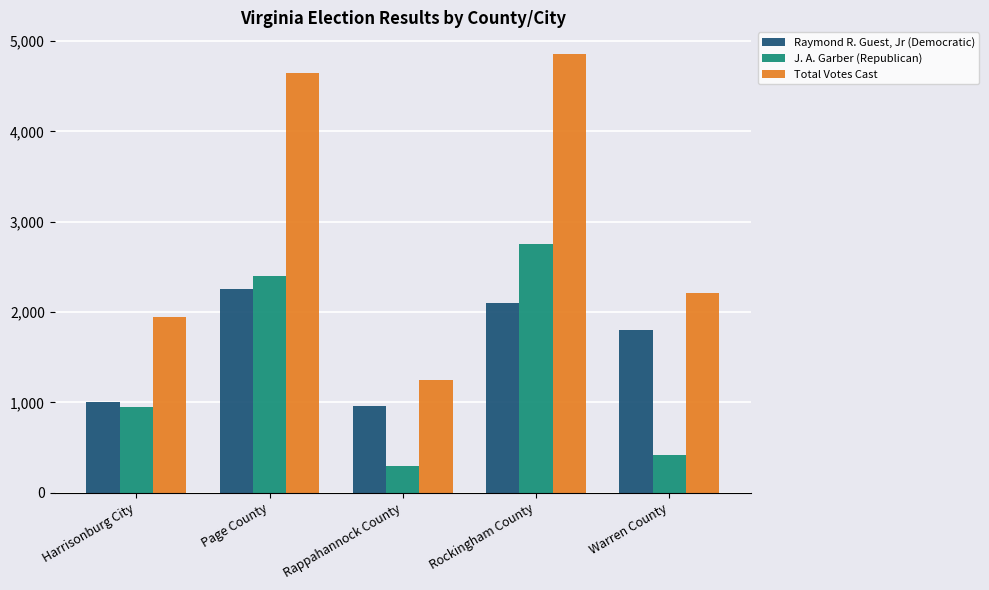

Which series has the largest total across all categories?

Total Votes Cast